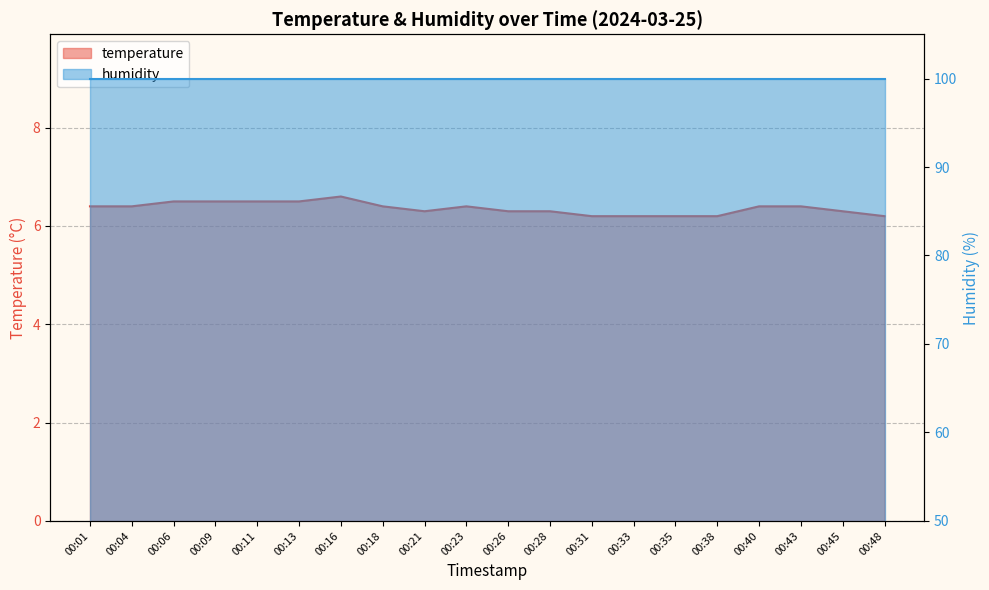

Count the values in the range 6 to 7.

20